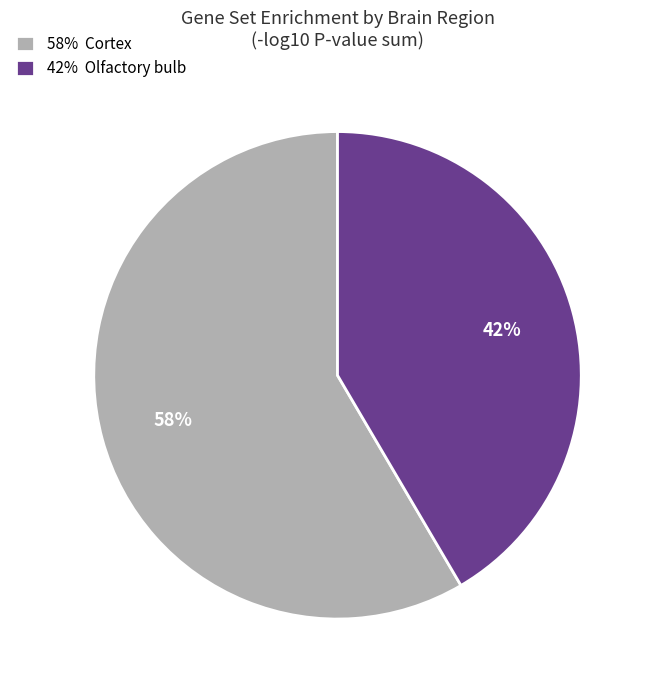

To the nearest percent, what is the combined percentage of 42% Olfactory bulb and 58% Cortex?

100%